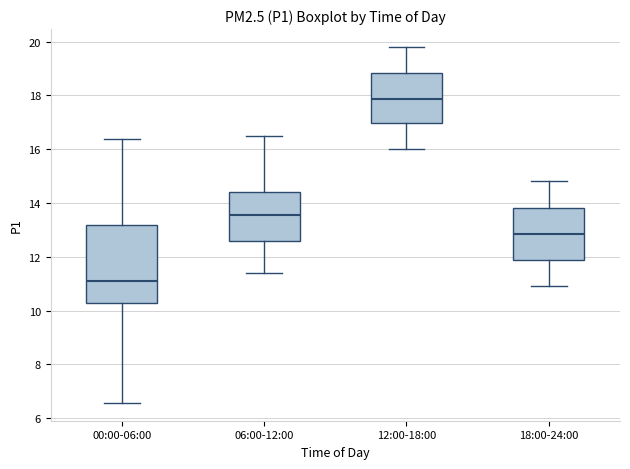

Reading left to right, transcribe this box plot: for each box, give where its median line is, the range the box spans, and where its two whiskers end, as read against the y-axis. The values are not printed on the chart, so give them approximately, as read against the axis.

00:00-06:00: median 11.2, box 10.2 to 13.2, whiskers 6.6 to 16.4
06:00-12:00: median 13.6, box 12.6 to 14.4, whiskers 11.4 to 16.6
12:00-18:00: median 17.8, box 17.0 to 18.8, whiskers 16.0 to 19.8
18:00-24:00: median 12.8, box 11.8 to 13.8, whiskers 11.0 to 14.8